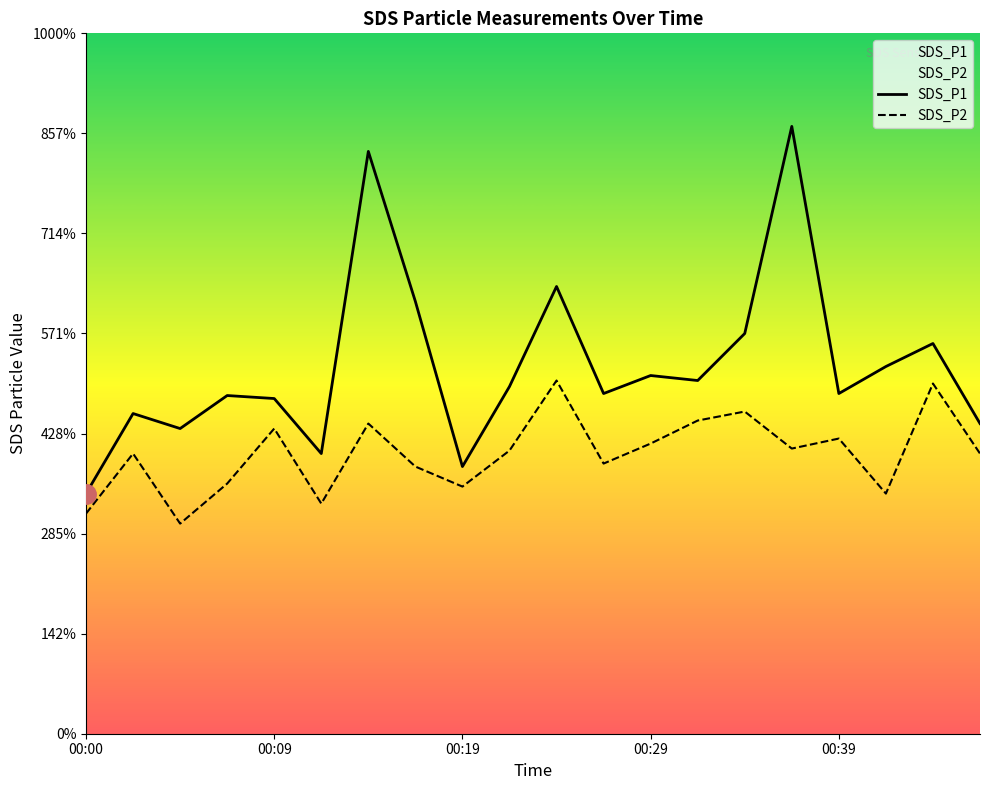

Rank the categories by SDS_P2 value from highest to lowest.

00:24, 00:44, 00:34, 00:31, 00:14, 00:09, 00:39, 00:29, 00:36, 00:22, 00:02, 00:46, 00:27, 00:17, 00:07, 00:19, 00:41, 00:12, 00:00, 00:04